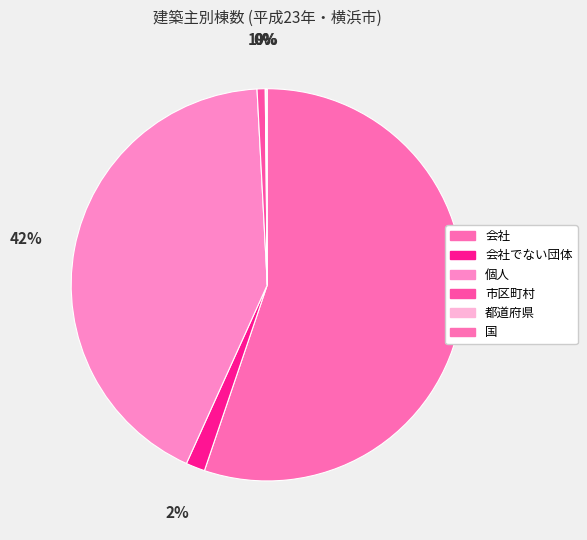

How much of the chart is everything except 個人?

57.6%